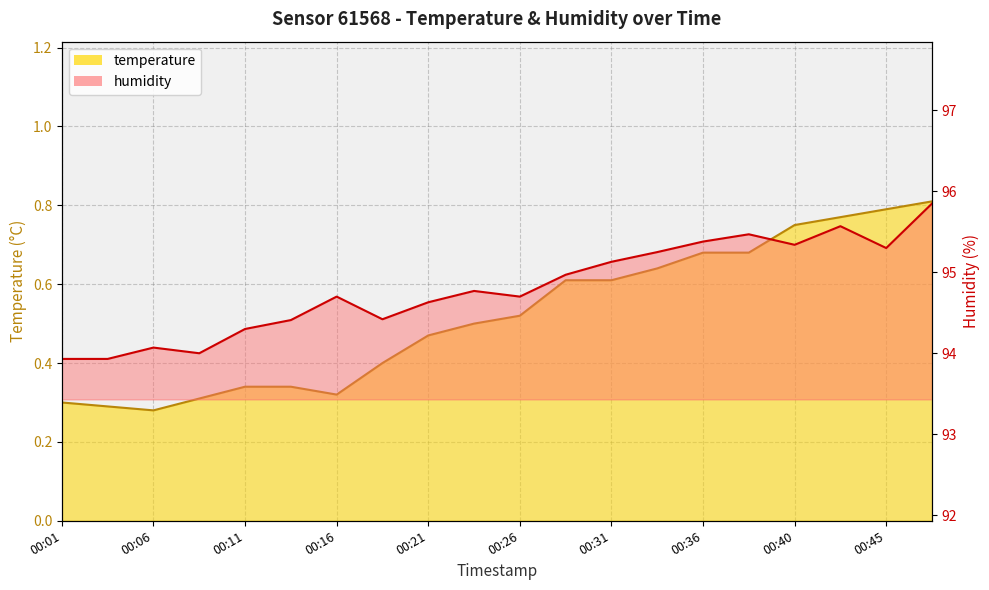

Where does the humidity series first go above 94?

00:06